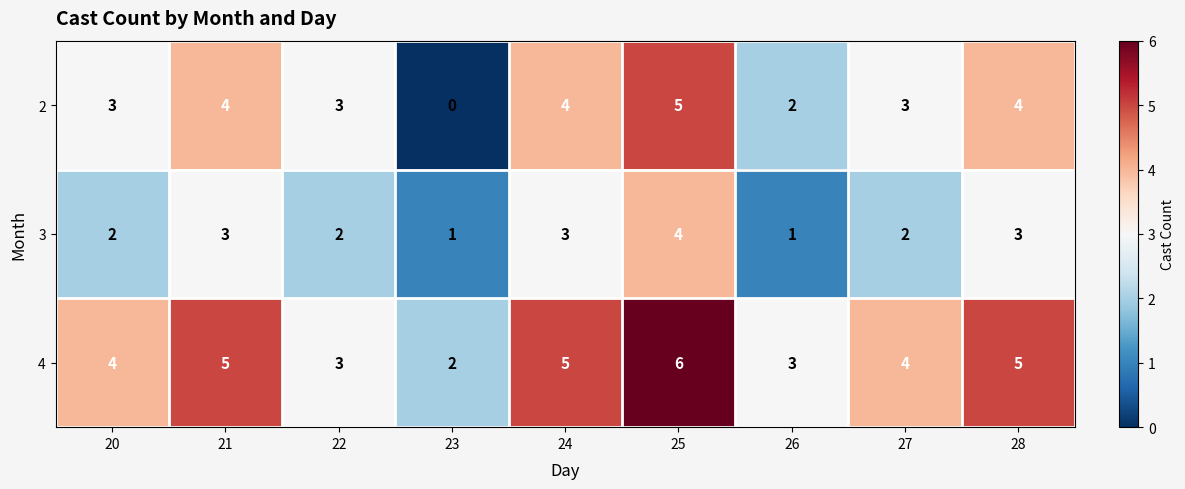

Reading left to right, transcribe all the data shown in this chart.

2: 3	4	3	0	4	5	2	3	4
3: 2	3	2	1	3	4	1	2	3
4: 4	5	3	2	5	6	3	4	5